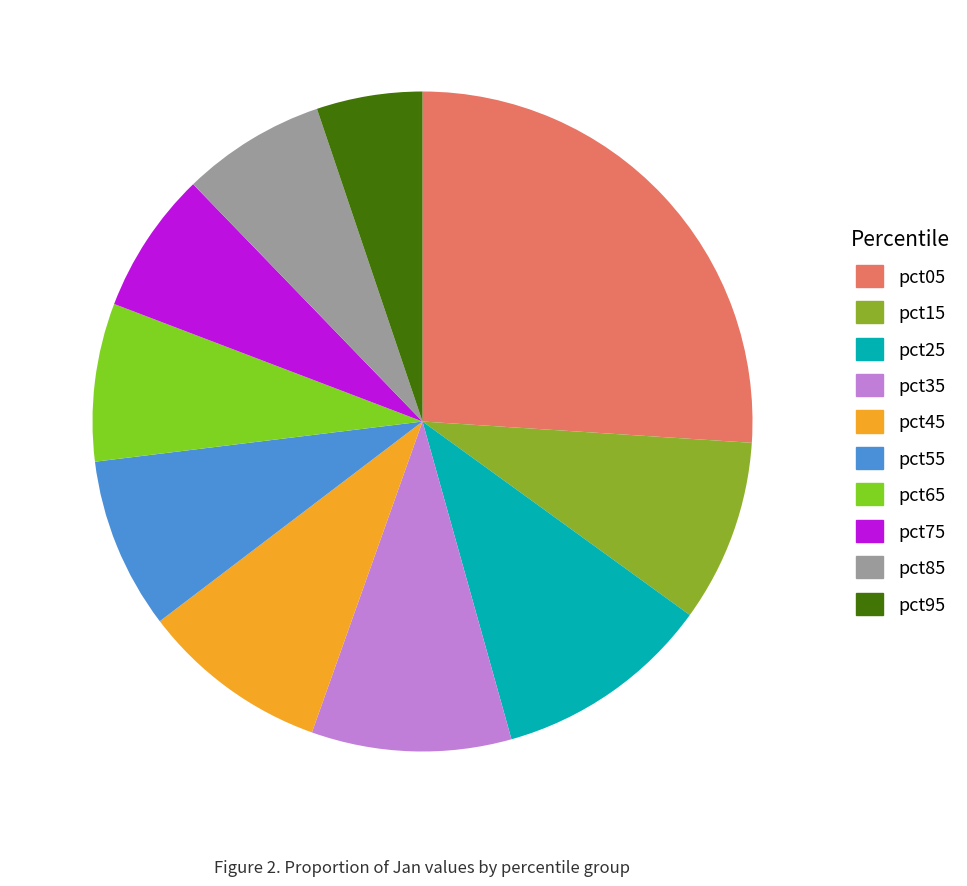

True or false: pct25 accounts for 11% of the total.

True